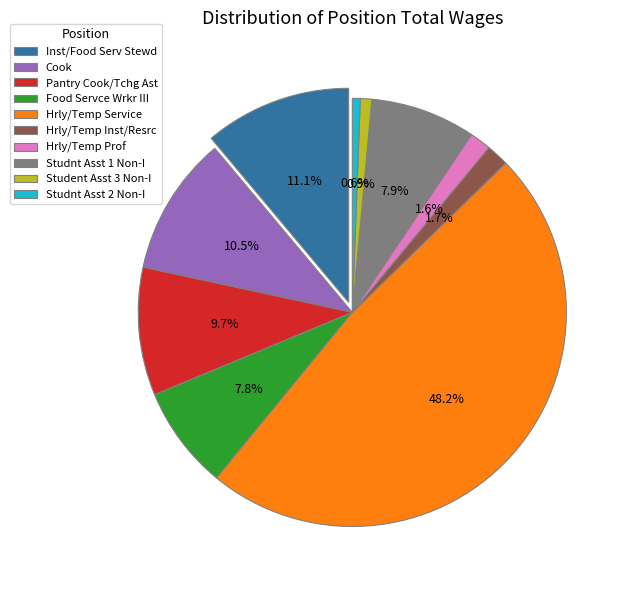

Which category has the biggest portion of the pie?

Hrly/Temp Service